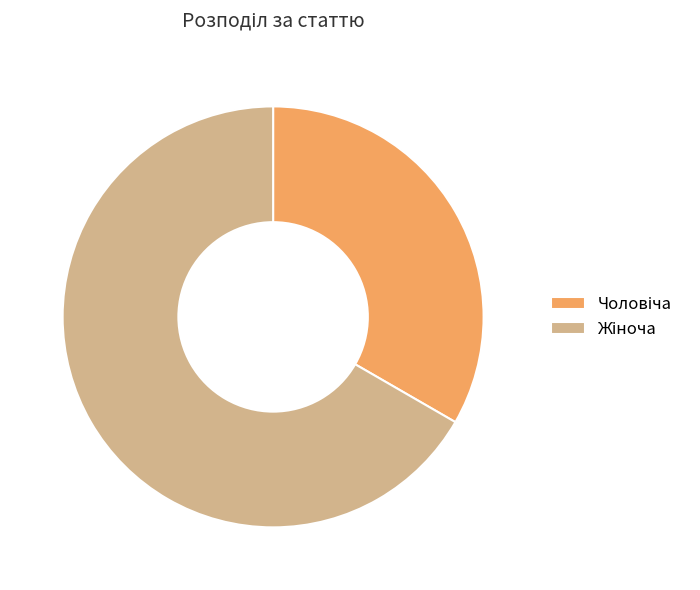

Is there a majority slice in this chart?

Yes